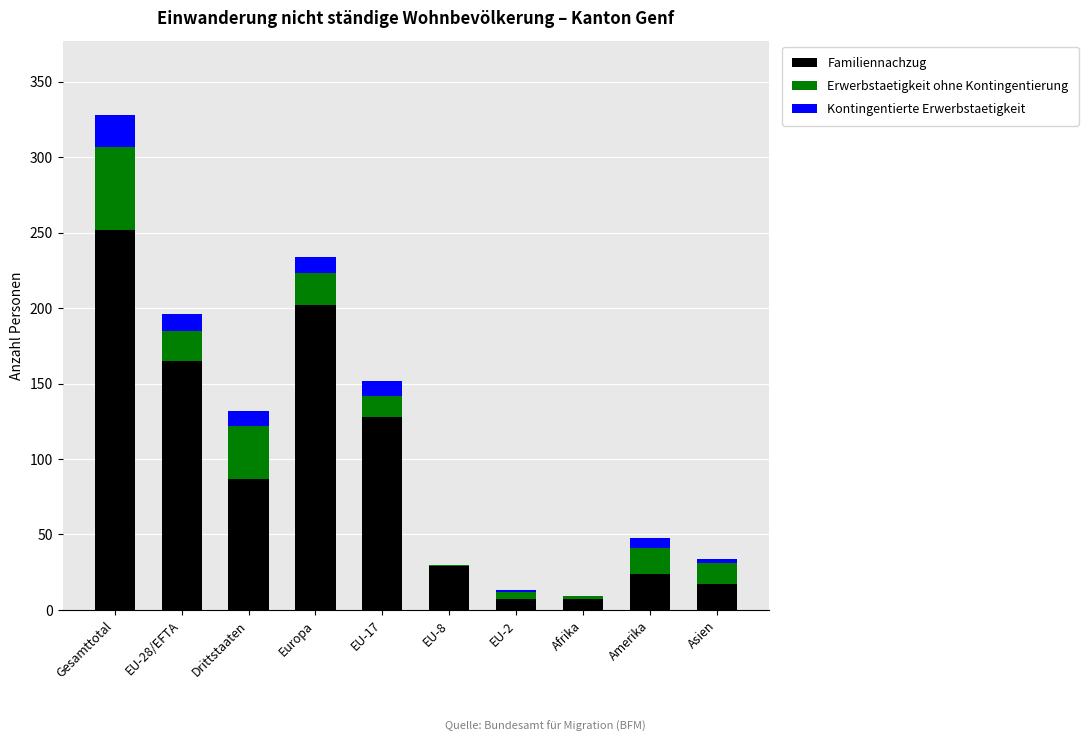

The value of Familiennachzug at Europa is 299. True or false?

False